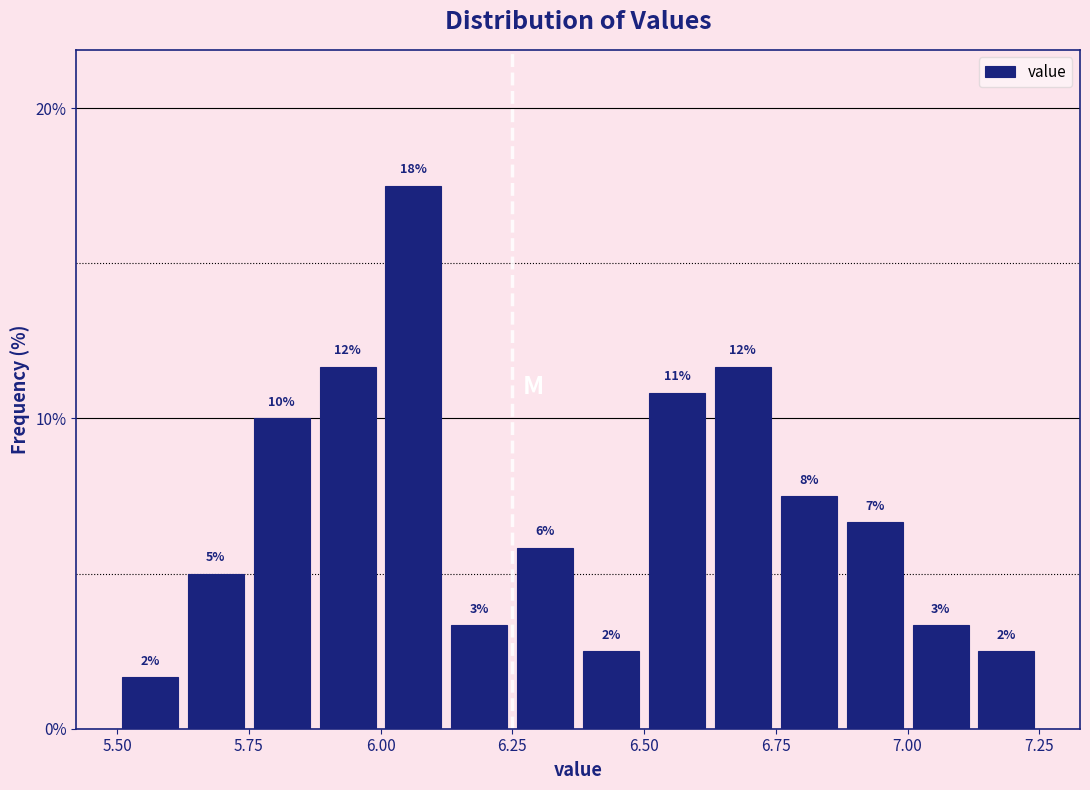

Around what value on the x-axis is the tallest bar? Give the approximate position of its centre, as read against the axis.

6.05